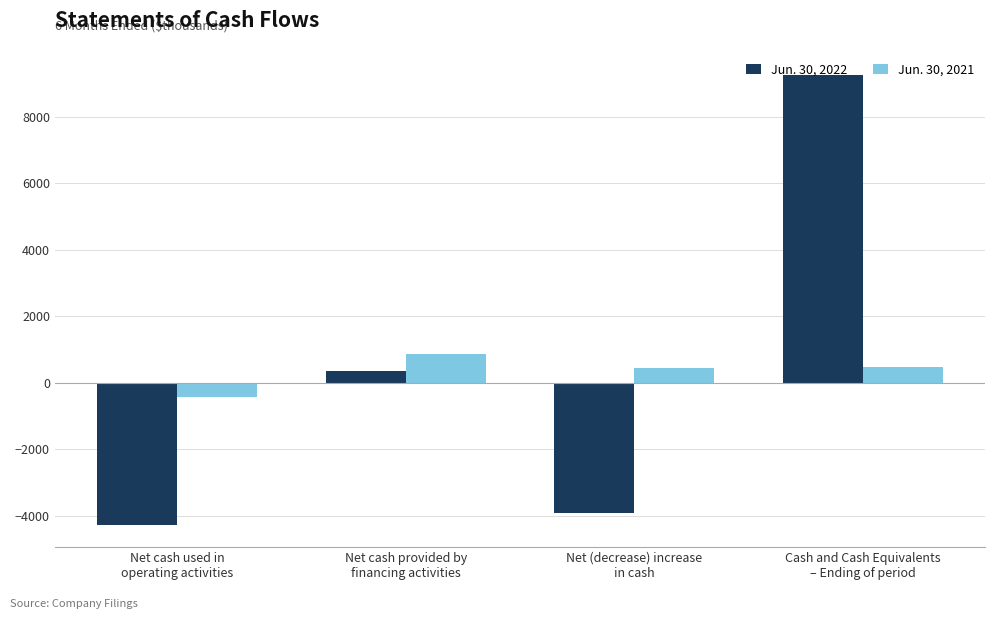

What value does the Jun. 30, 2022 series have at Net cash used in
operating activities?

-4268